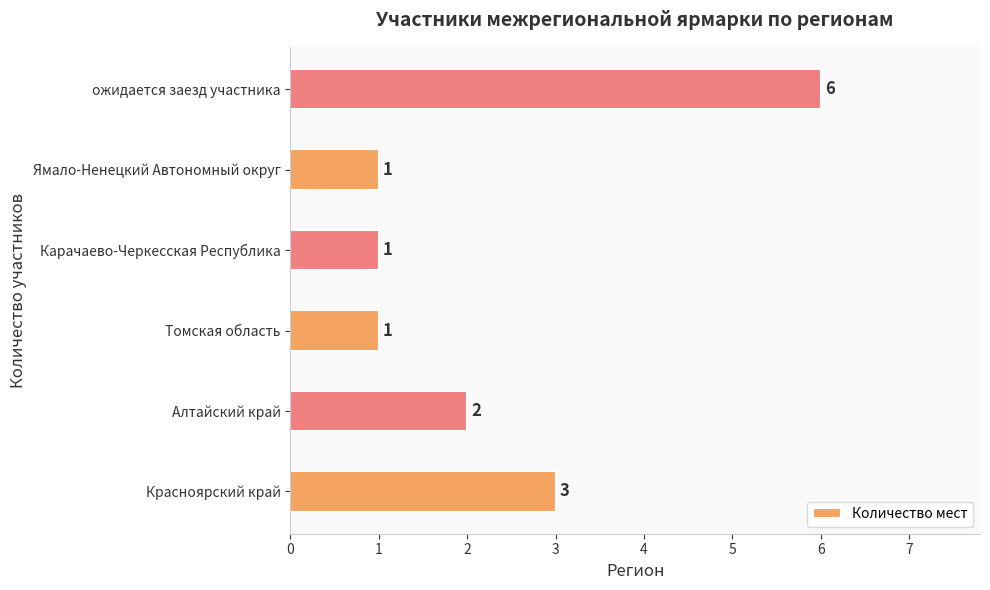

What is the change in value from Карачаево-Черкесская Республика to ожидается заезд участника?

+5